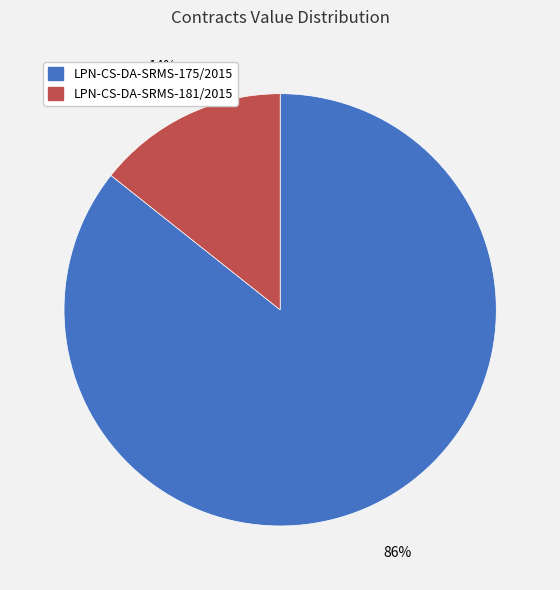

Is it true that LPN-CS-DA-SRMS-175/2015 is 77% of the pie?

False